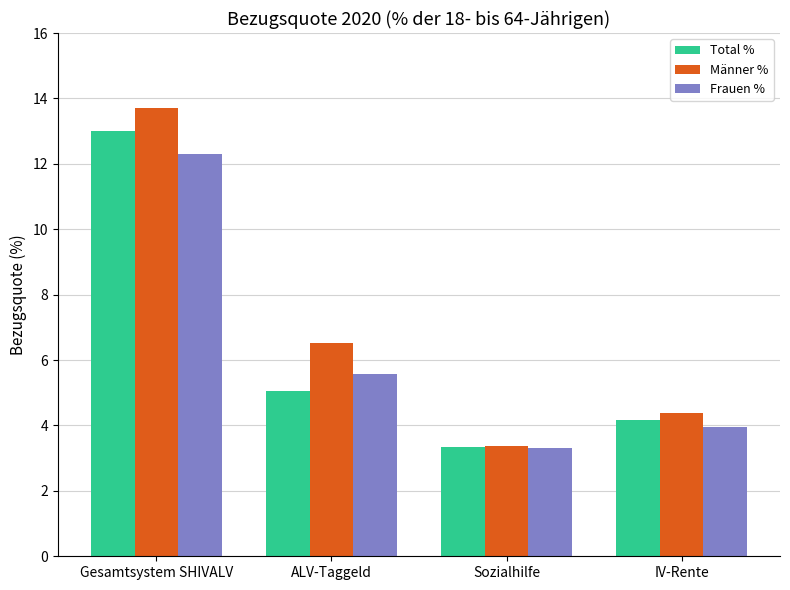

List the series in order of their peak value, lowest first.

Frauen %, Total %, Männer %